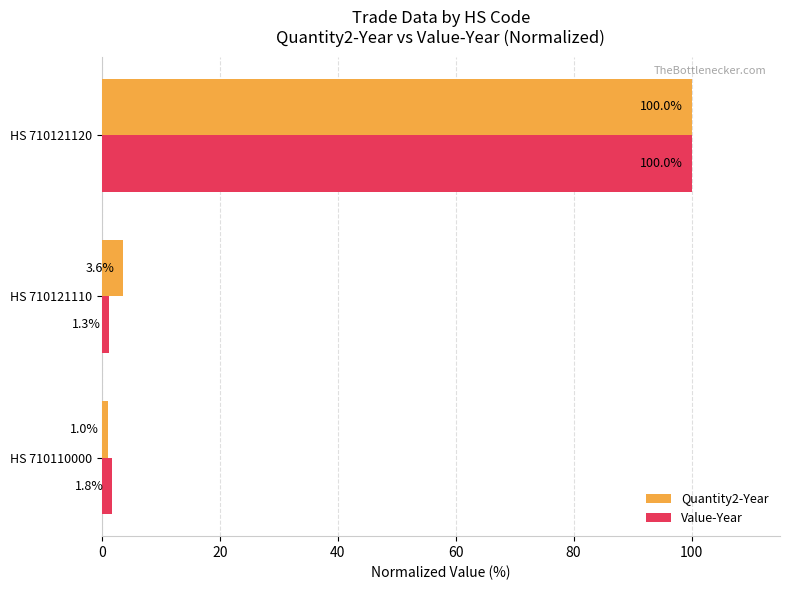

How many values in the Quantity2-Year series are below 3?

1